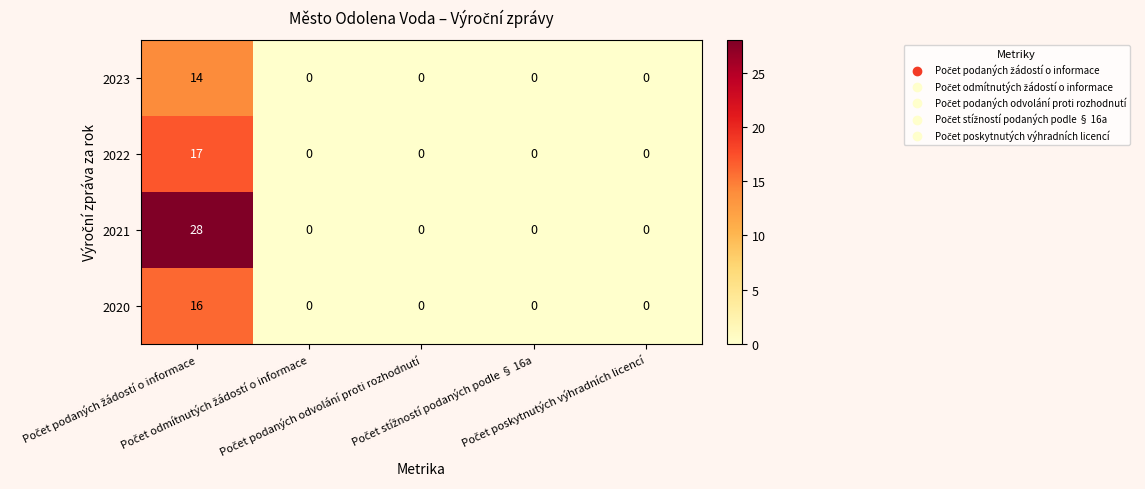

List the series in order of their peak value, lowest first.

2023, 2020, 2022, 2021